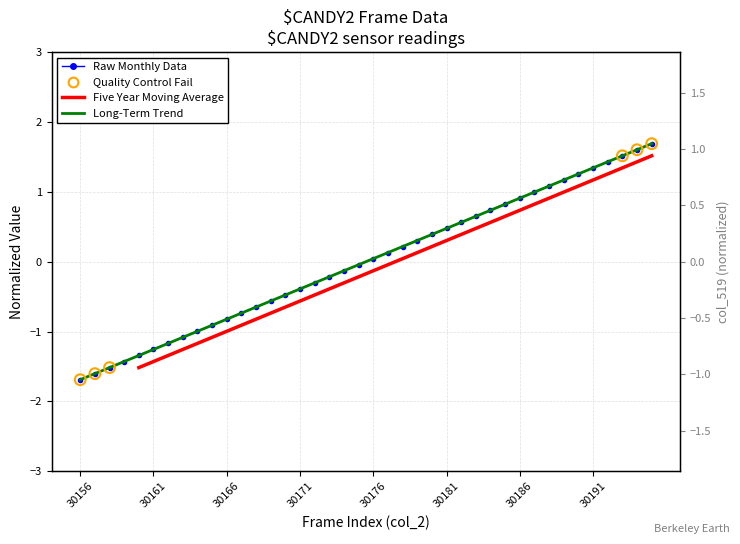

What is the total value across all series at 30194?

4.5